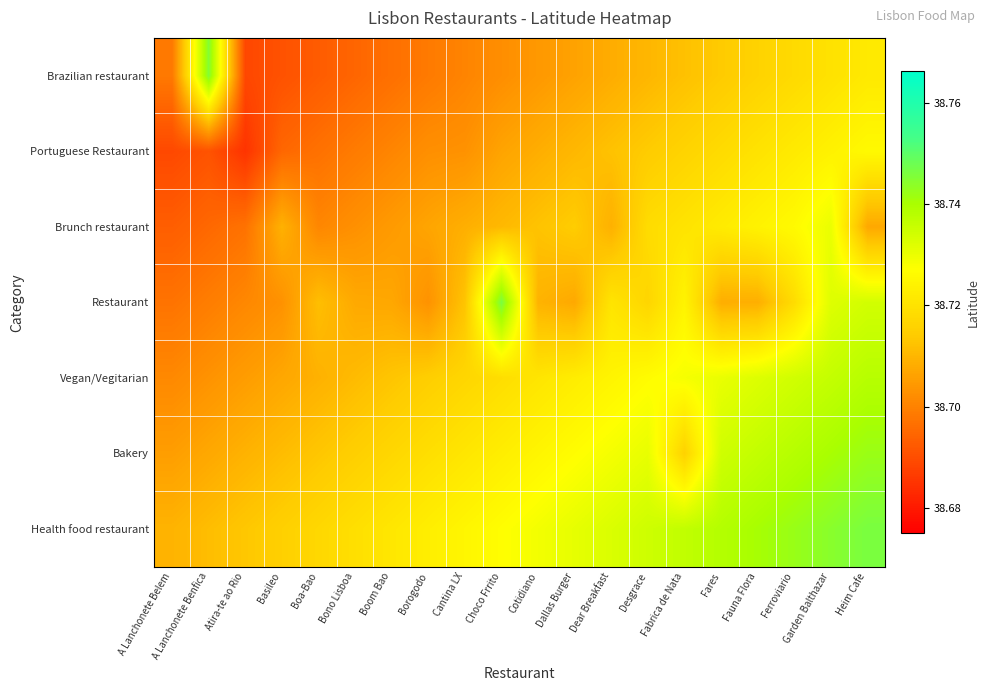

At how many categories does at least one series exceed 38?

20